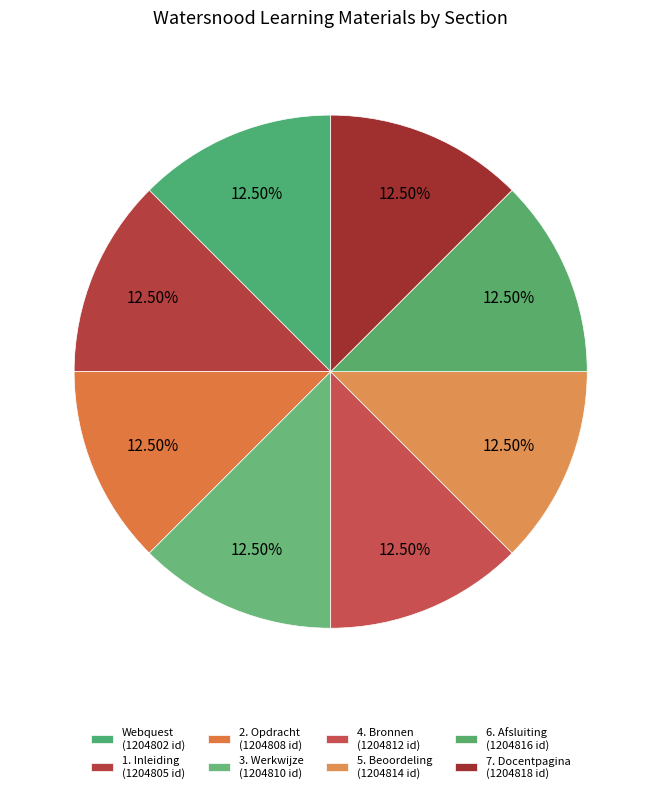

Does any single category account for the majority?

No